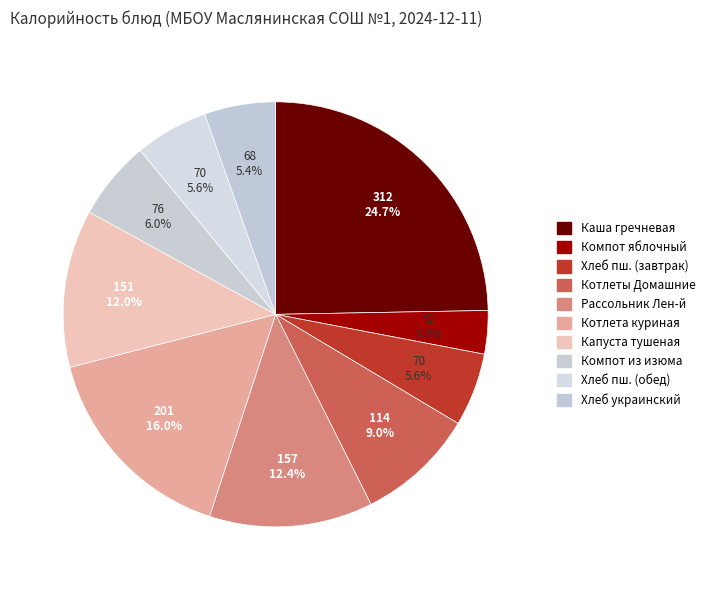

How many segments does this pie chart have?

10